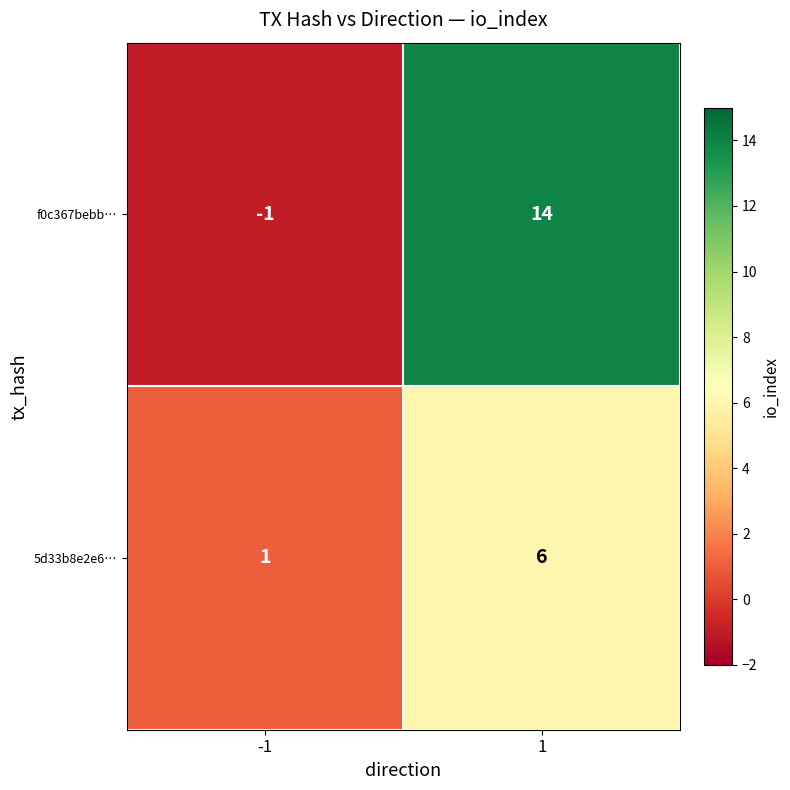

At which category is the sum across all series the highest?

1